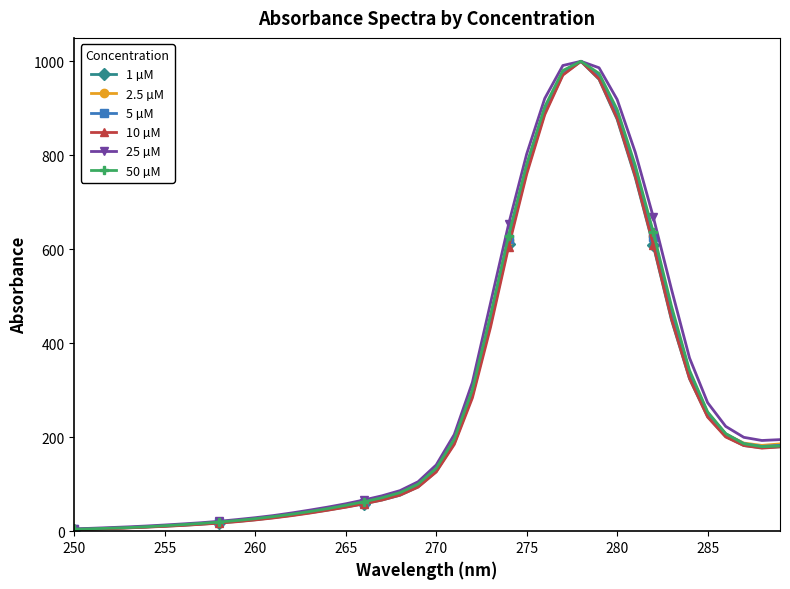

What is the average value of the 1 µM series?

271.7